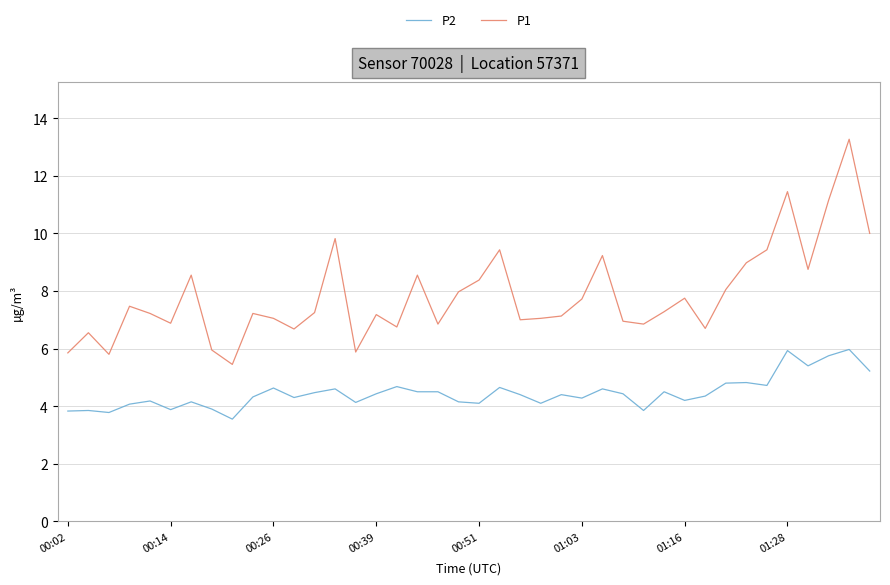

True or false: P2 and P1 cross at least once.

False